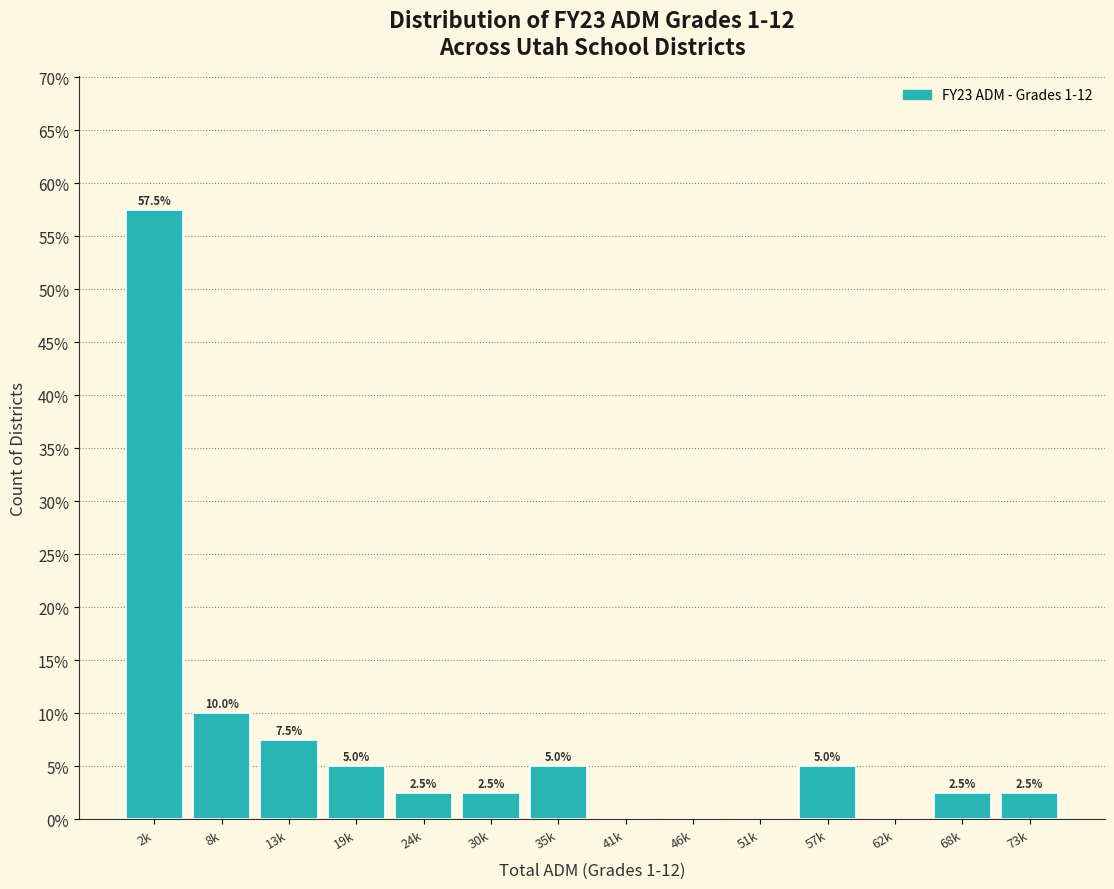

What is the ratio of the value at 8k to the value at 24k?

4.0